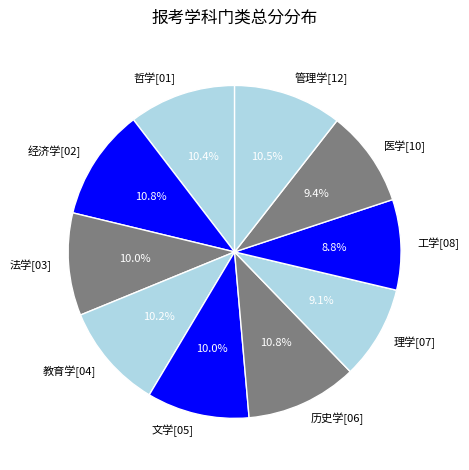

Do 历史学[06] and 文学[05] together represent more than half of the pie?

No